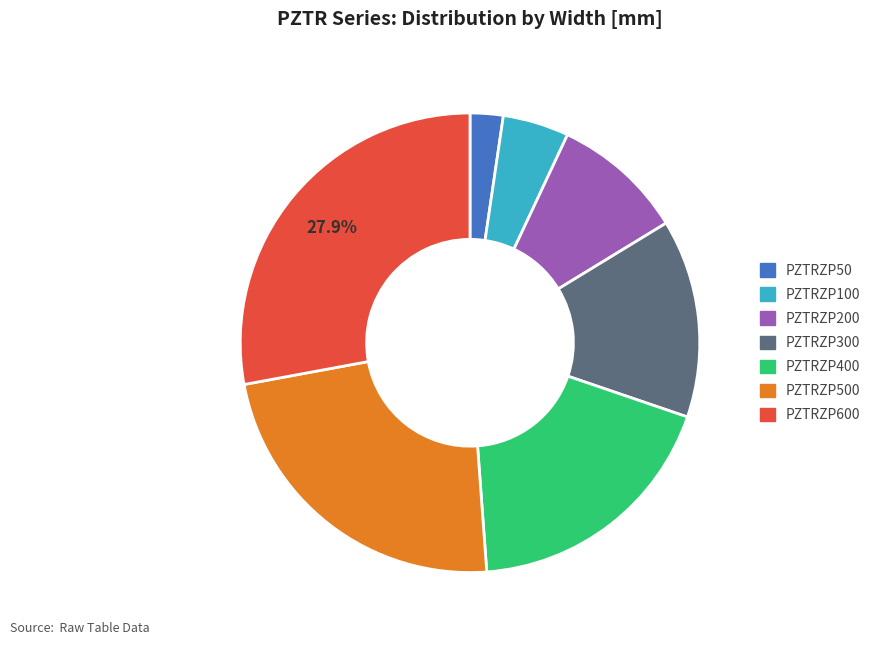

Is the sum of PZTRZP600 and PZTRZP400 greater than half?

No